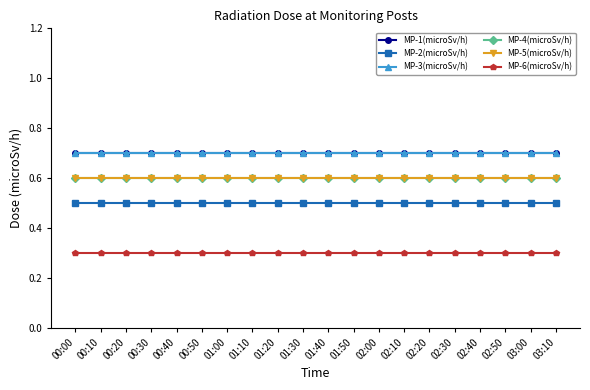

At how many categories does at least one series exceed 0?

20